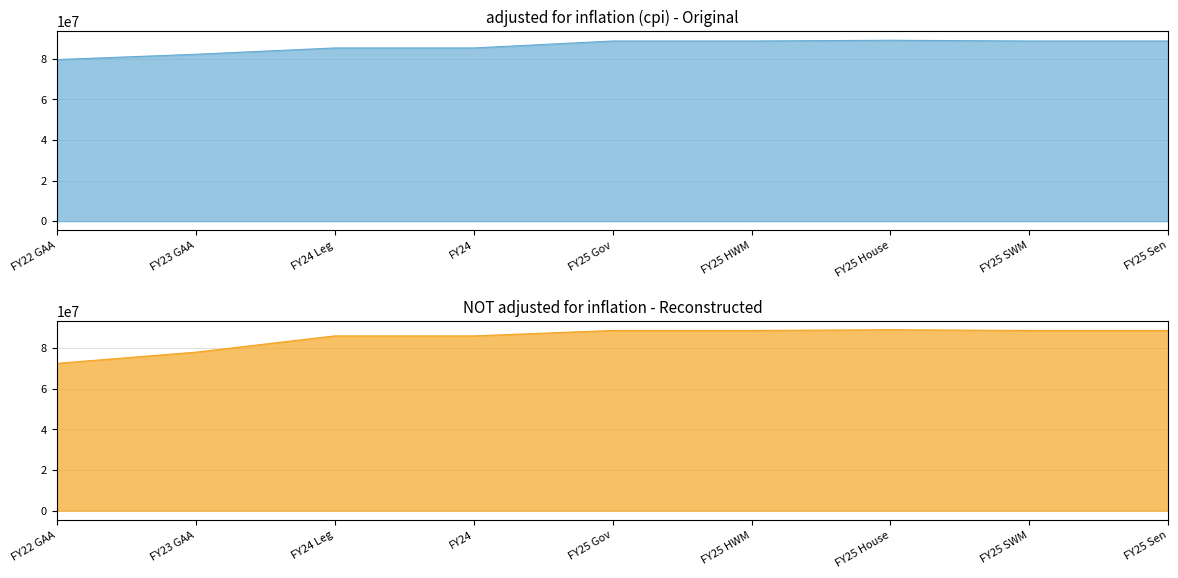

At which category does the chart reach its minimum across all series?

FY22 GAA